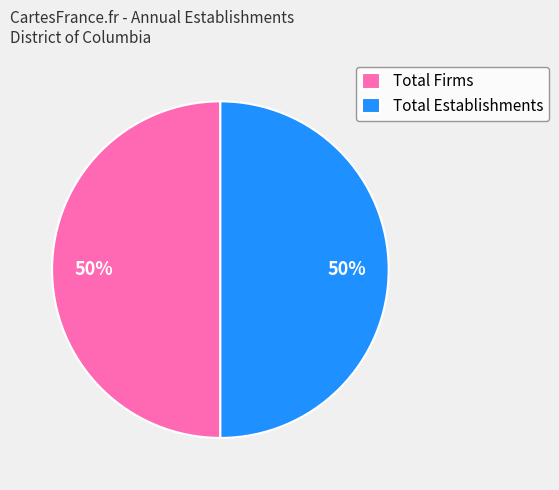

What is the ratio of the value at Total Firms to the value at Total Establishments?

1.0